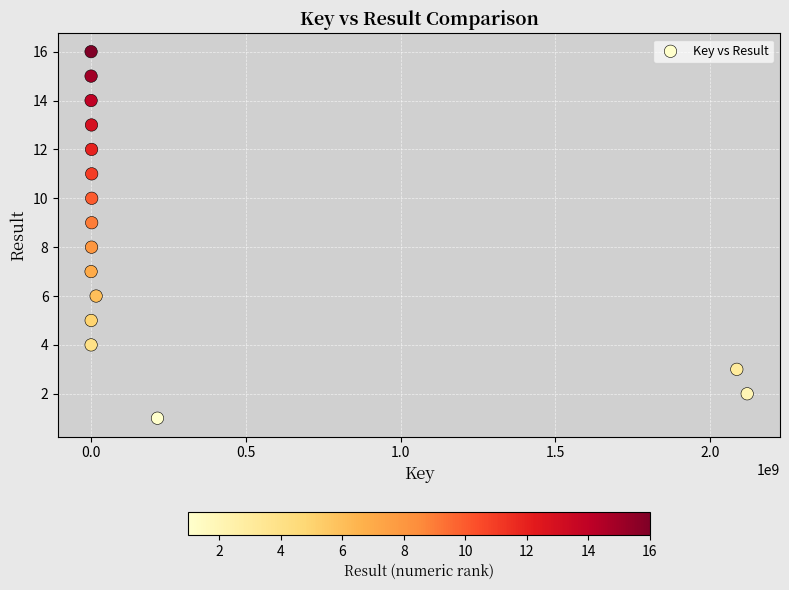

What is the range of Y values (max minus min)?

15